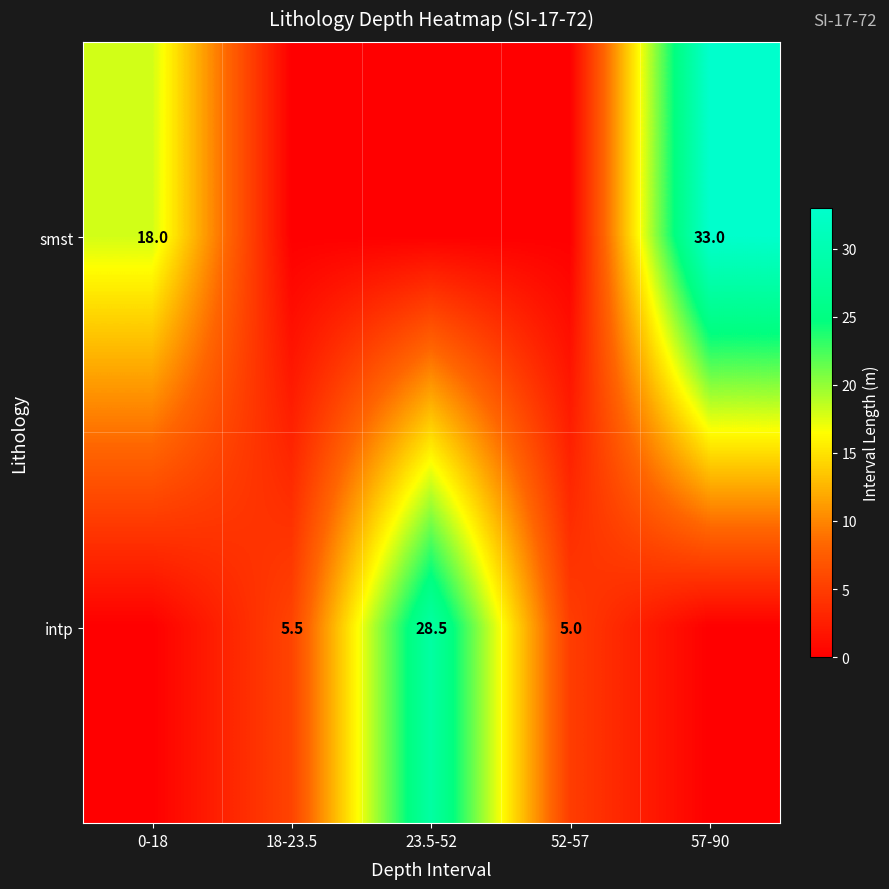

The smst series shows 24.0 at 0-18. True or false?

False